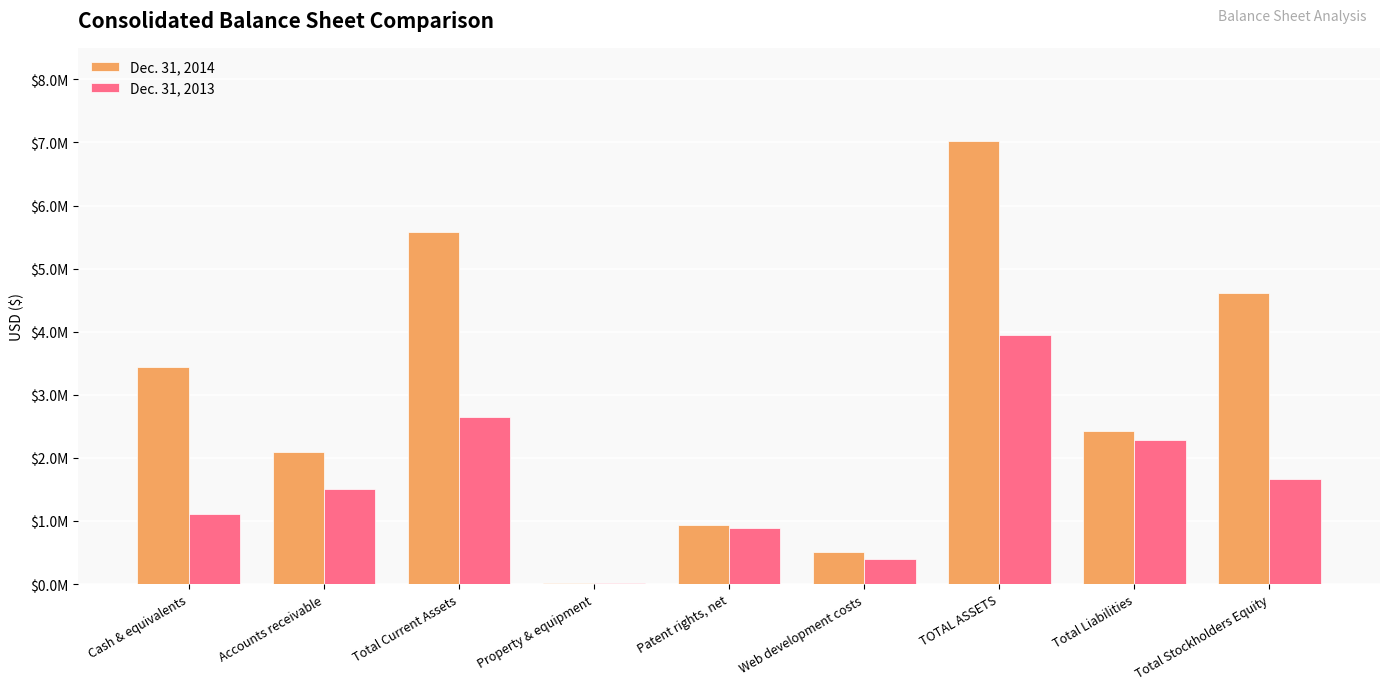

What are all the series names shown in the legend?

Dec. 31, 2014, Dec. 31, 2013